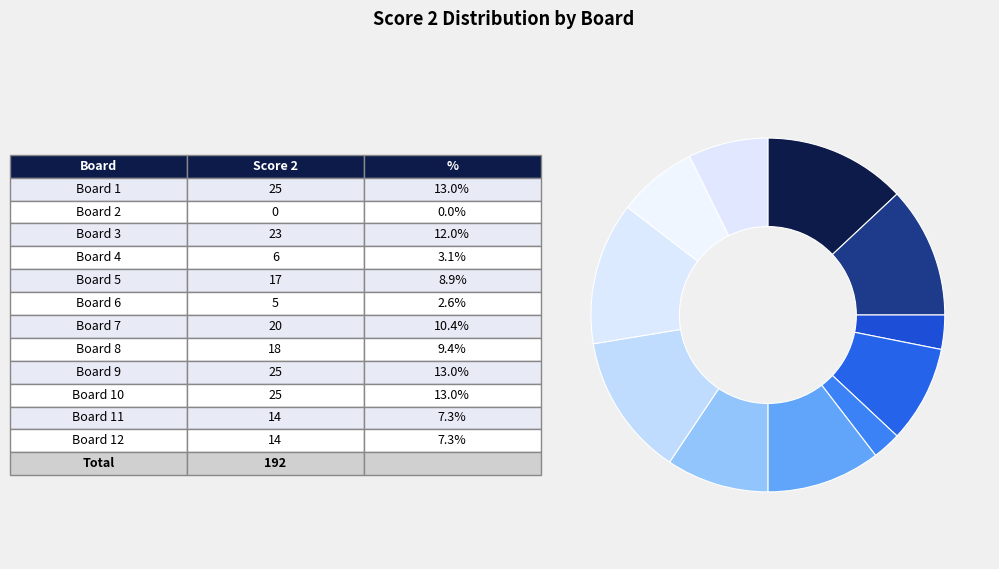

What is the largest slice in the pie chart?

1